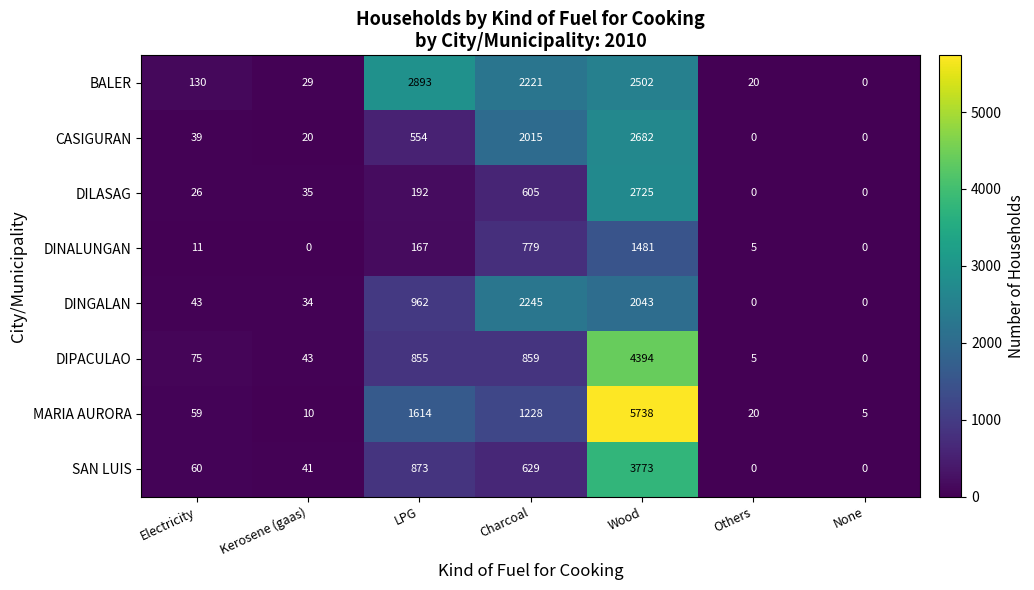

At LPG, list the series in order from largest to smallest.

BALER, MARIA AURORA, DINGALAN, SAN LUIS, DIPACULAO, CASIGURAN, DILASAG, DINALUNGAN